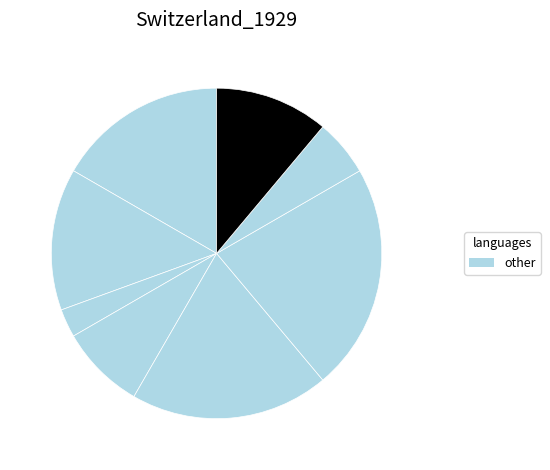

Count the number of slices in the pie.

8